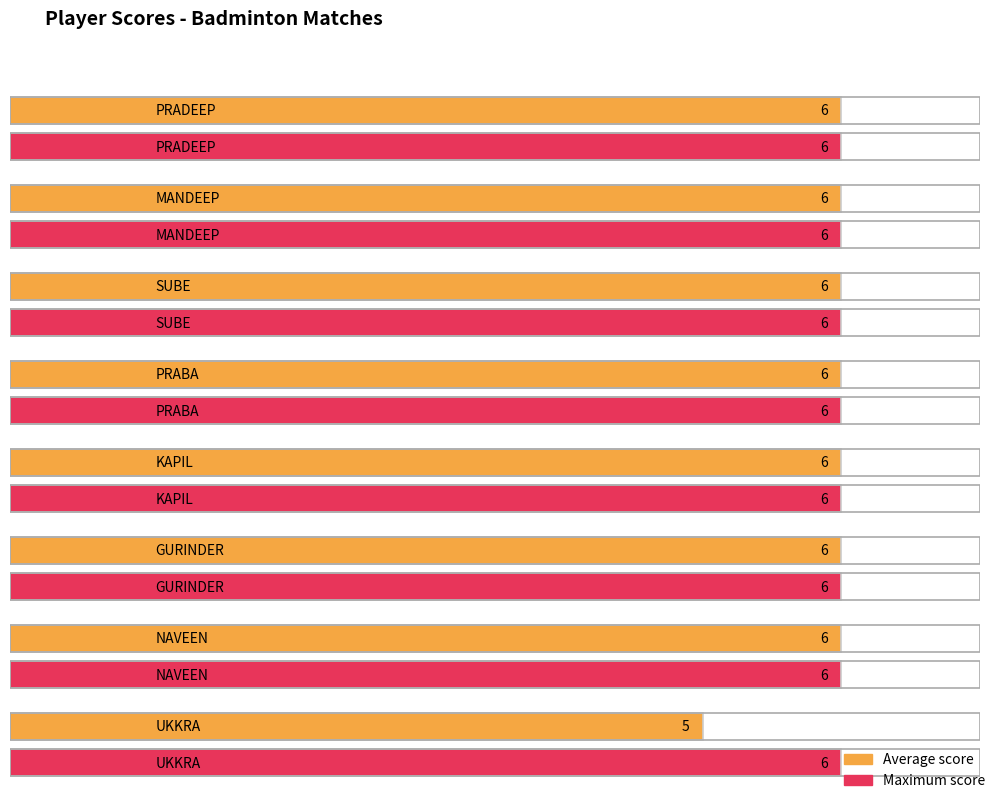

What is the label of the 8th bar from the left?

UKKRA